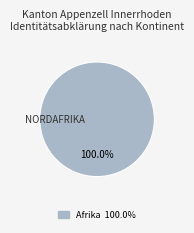

Is there a majority slice in this chart?

Yes